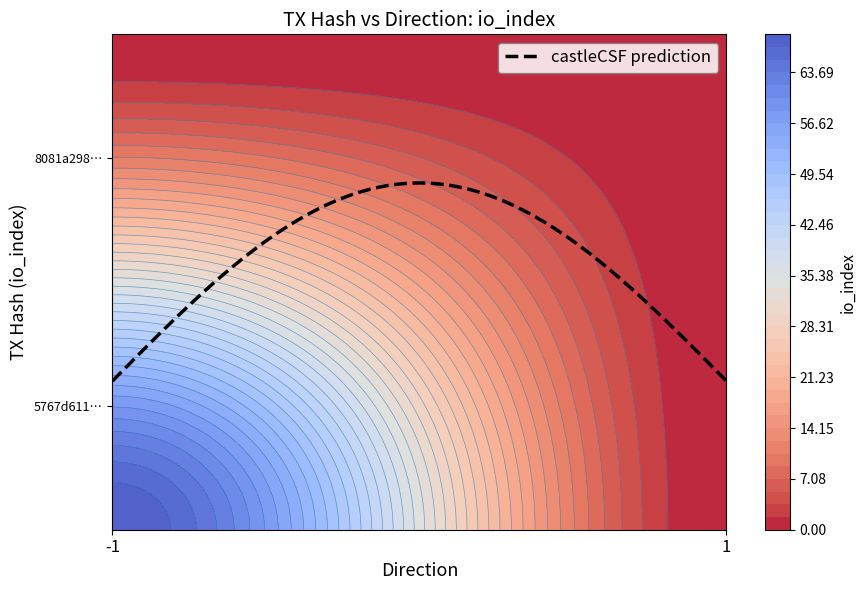

Reading left to right, what are all the values shown in this chart?

5767d611ff7be03c646654ec19e13d51fdddc5e: direction=-1	io_index=69
8081a29808d0e93c2b55d751910efd0164da59f: direction=1	io_index=0